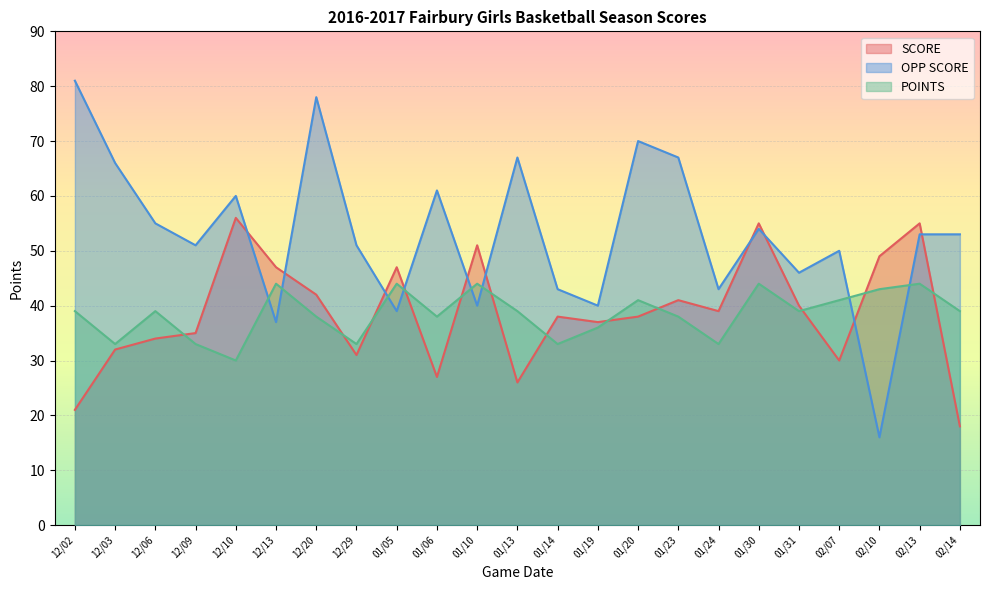

How many interior local valleys does the SCORE series have?

6